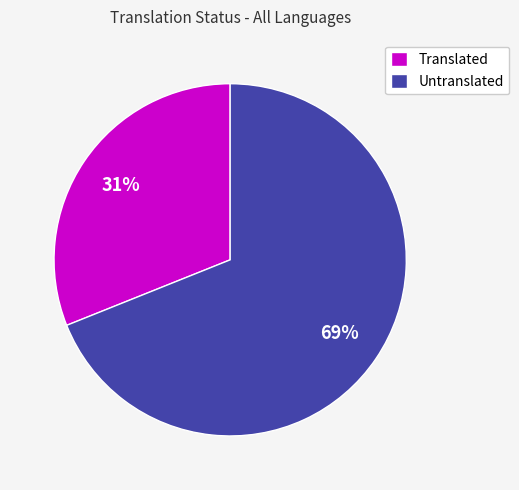

Which has a higher value, Untranslated or Translated?

Untranslated